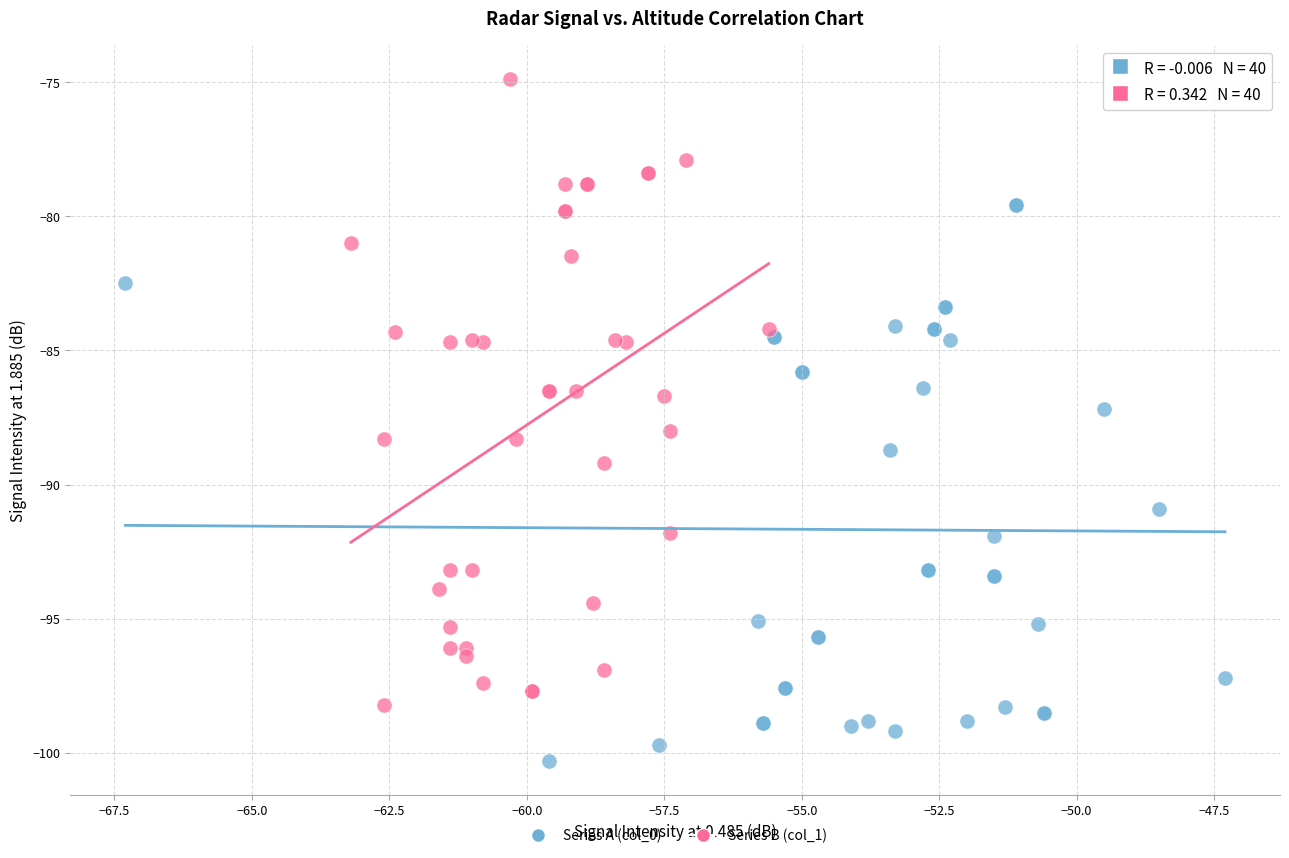

Which series reaches the minimum Y coordinate?

Series A (col_0)